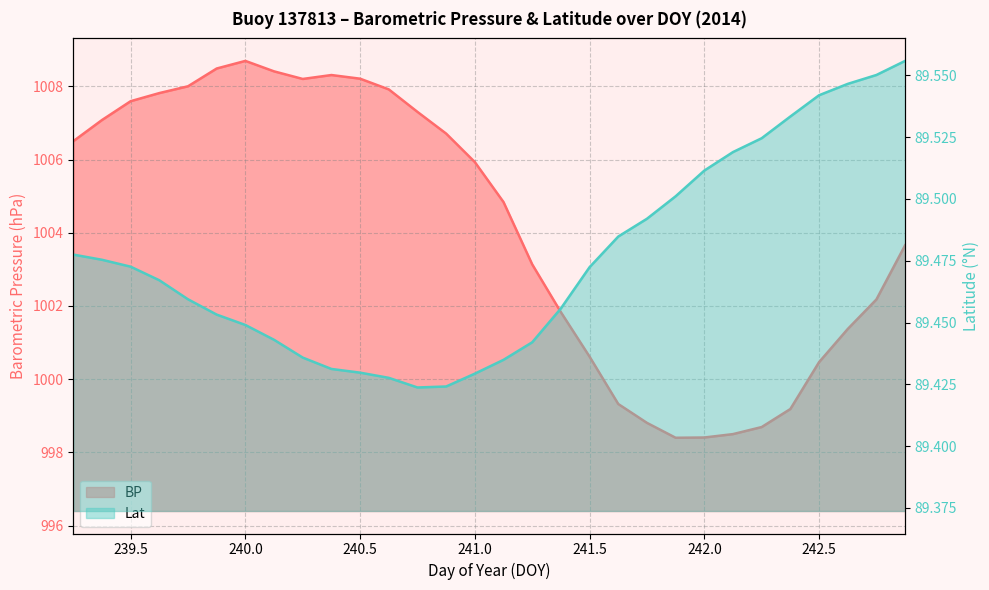

True or false: BP has a value of 999.3 at 241.625.

True